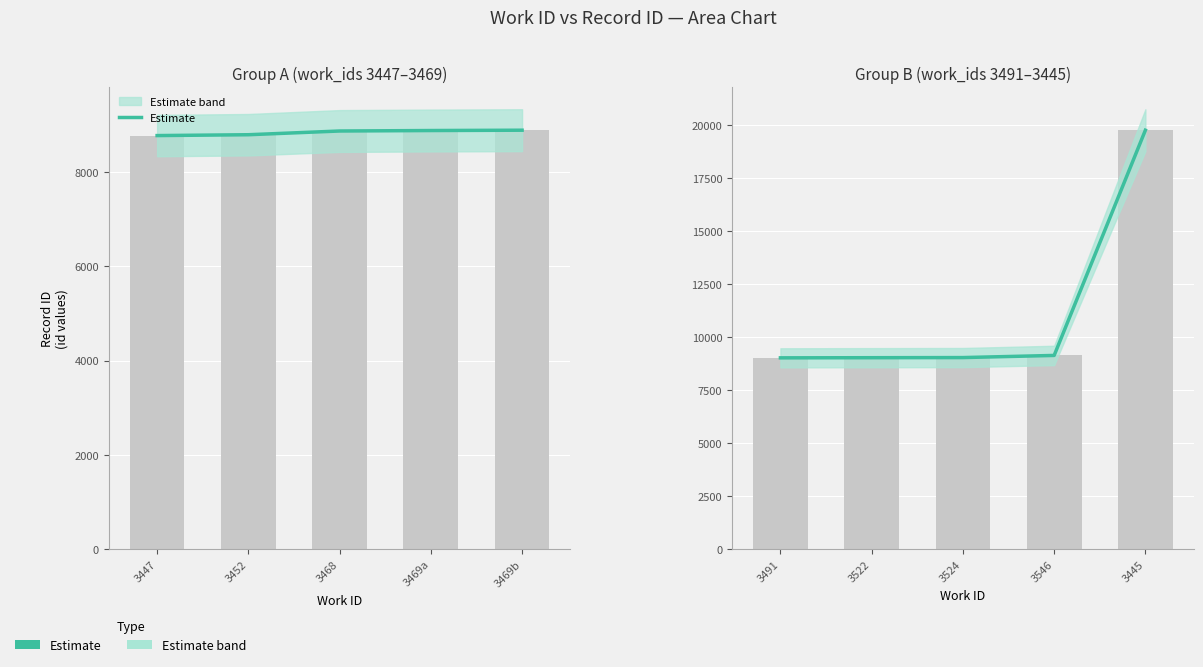

What is the average value?

11206